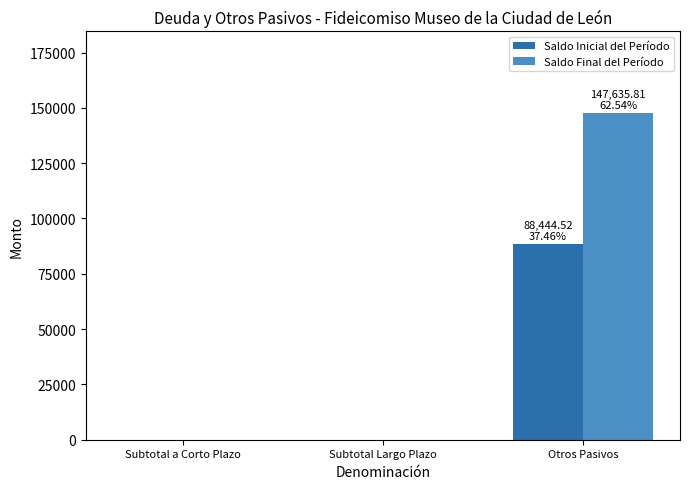

Are the bars horizontal?

No